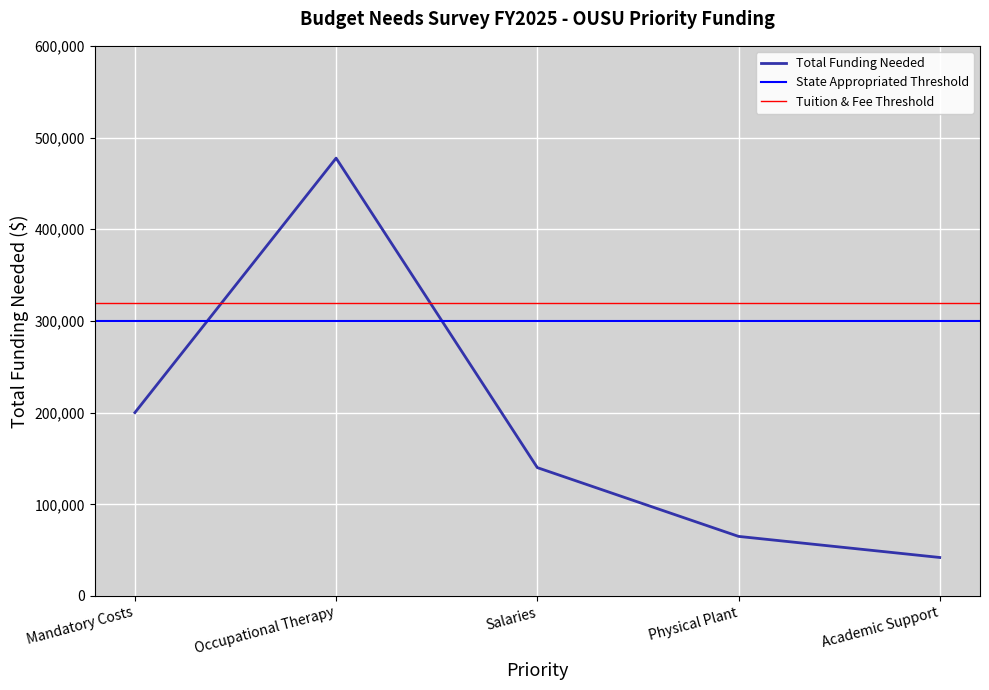

Reading left to right, transcribe all the data shown in this chart.

Mandatory Costs=200000	Occupational Therapy=477520	Salaries=140000	Physical Plant=65000	Academic Support=42000